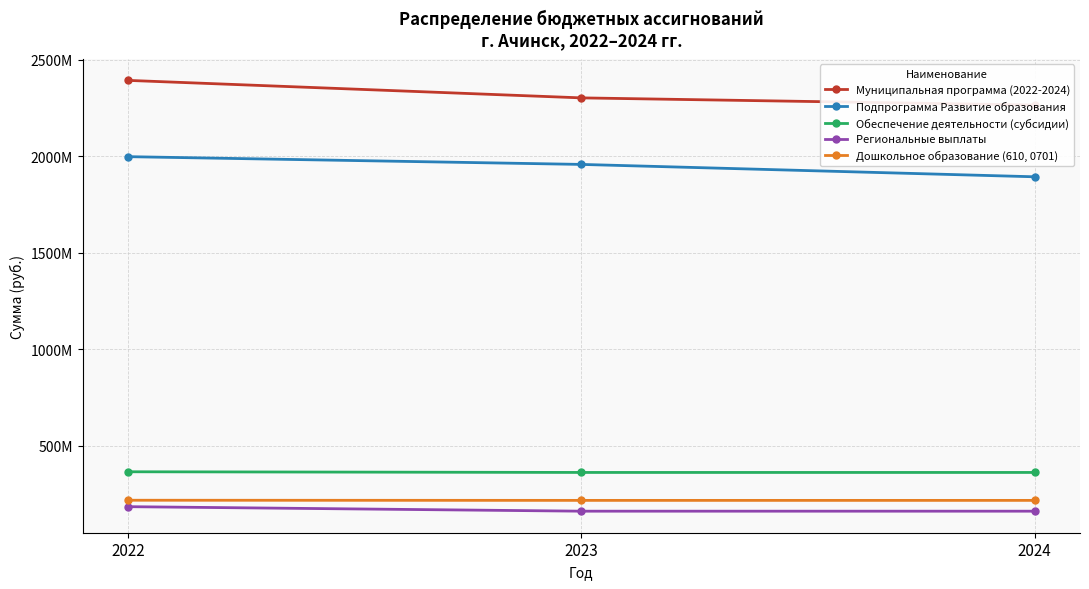

What value does the Региональные выплаты series have at 2024?

159630900.0